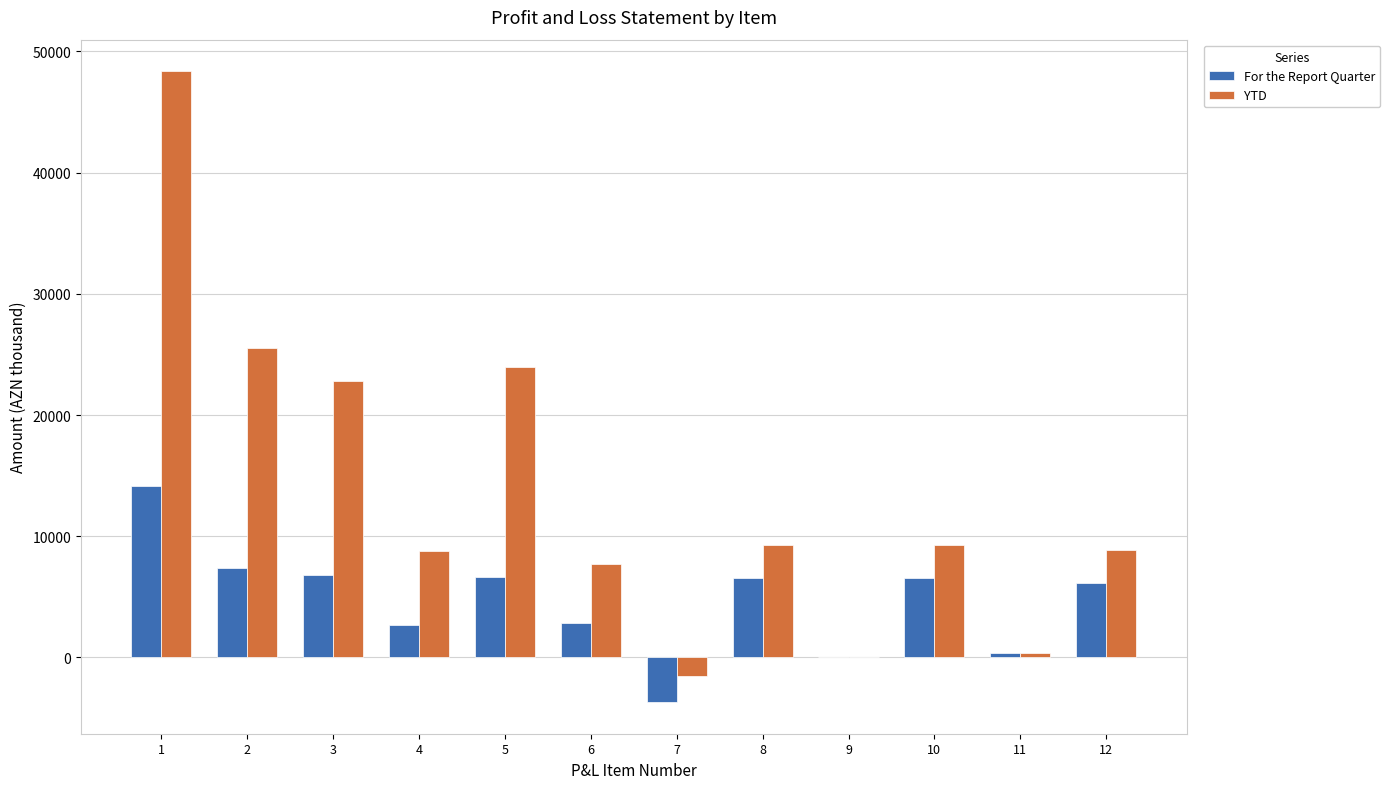

How many values in the YTD series exceed 9261?

6